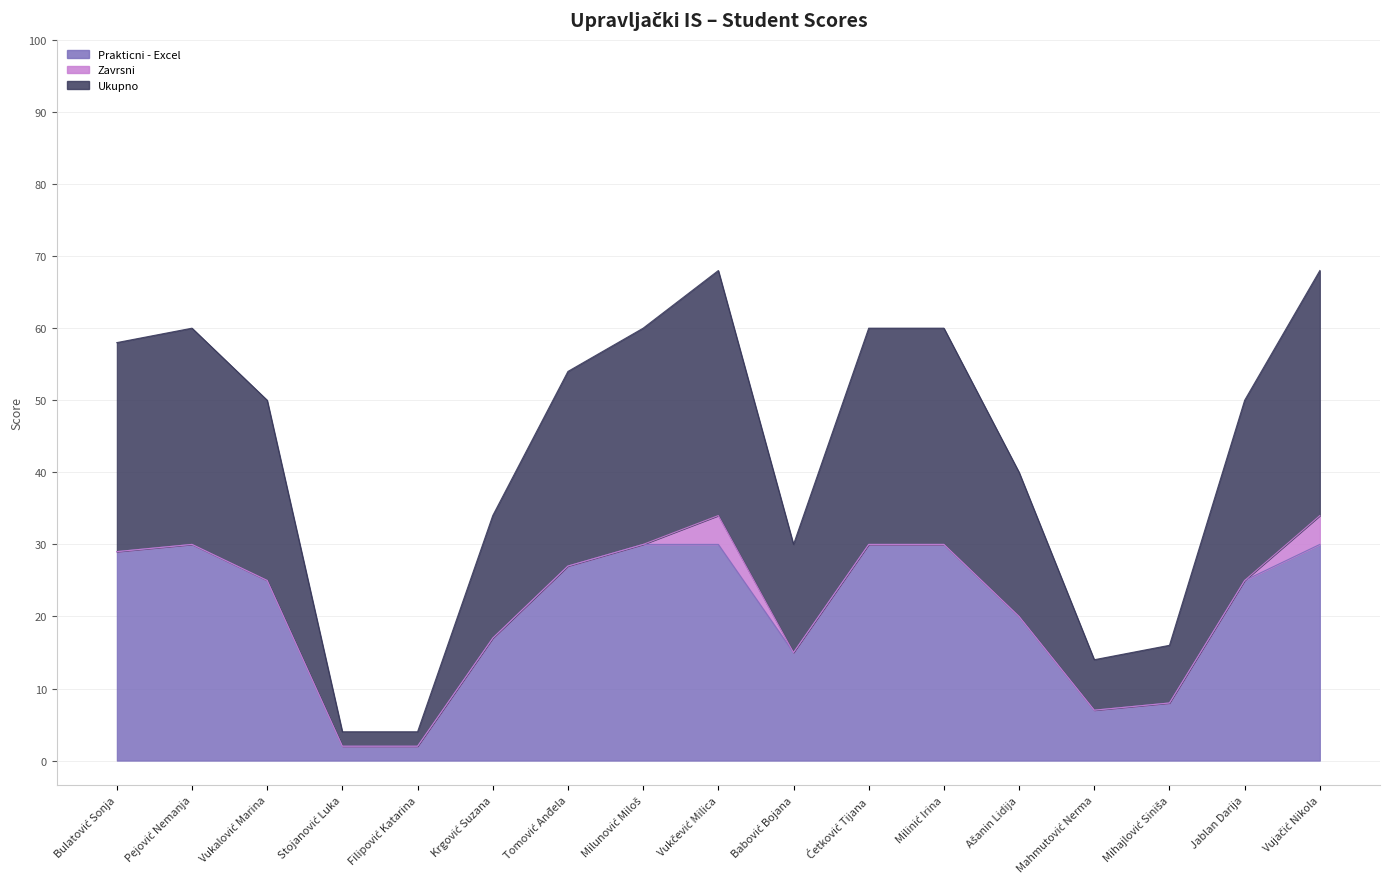

True or false: Prakticni - Excel has a value of 30 at Vujačić Nikola.

True